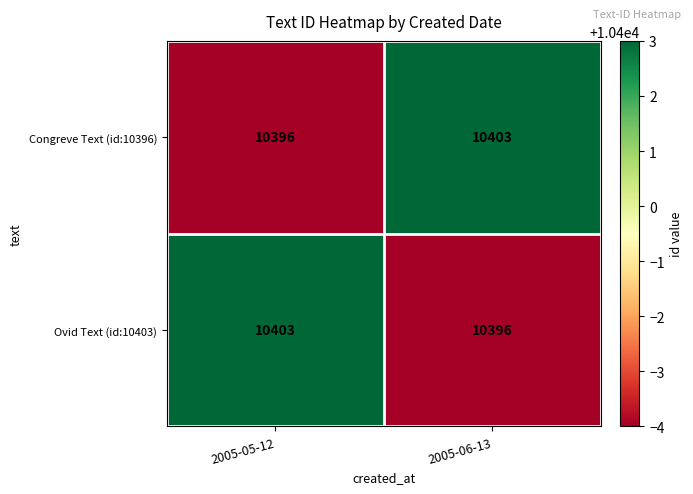

At how many categories does at least one series exceed 10401?

2